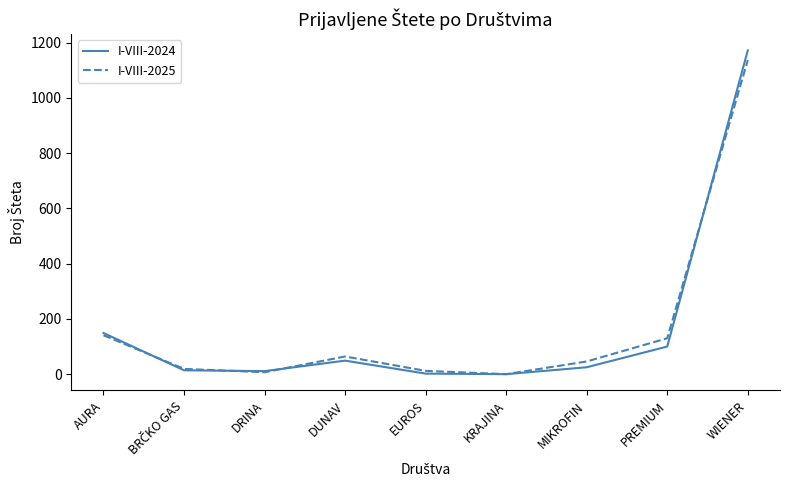

Which series has the largest range (max minus min)?

I-VIII-2024